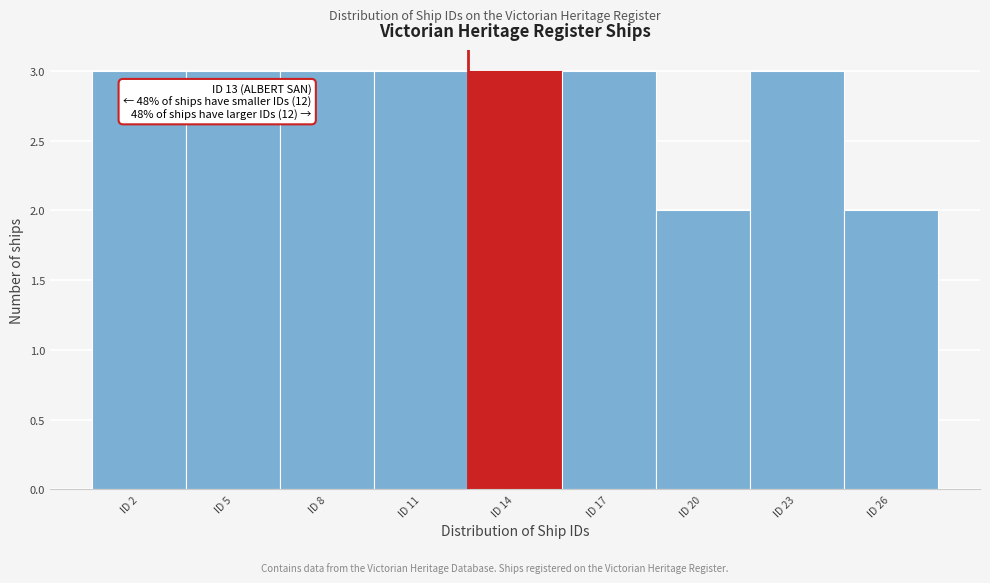

Reading right to left, what are all the values shown in this chart?

2	3	2	3	3	3	3	3	3